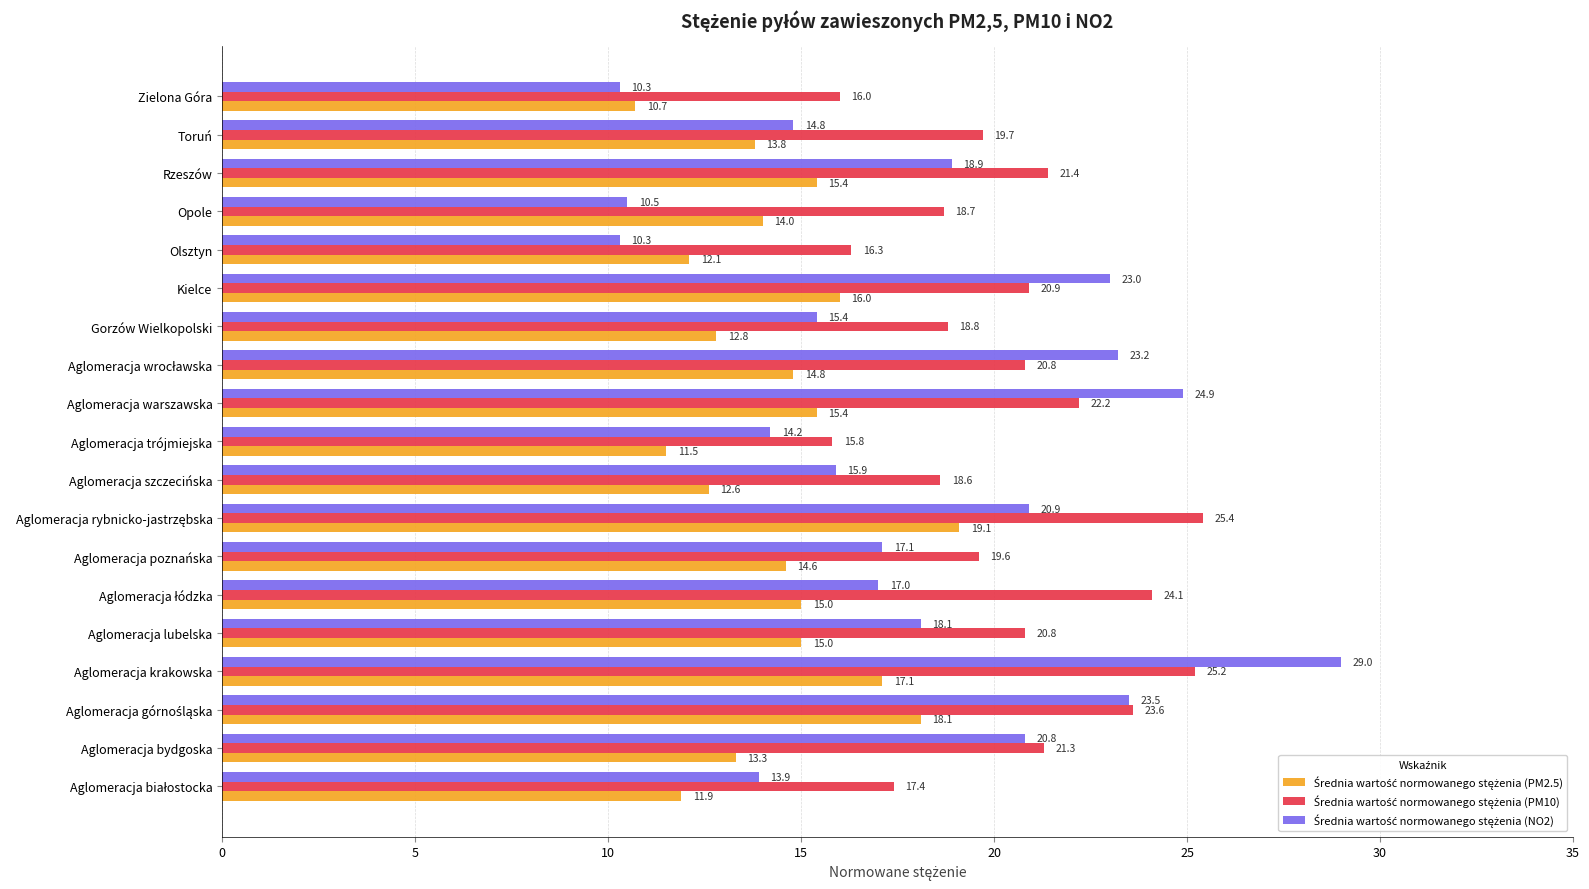

At which category is the sum across all series the highest?

Aglomeracja krakowska